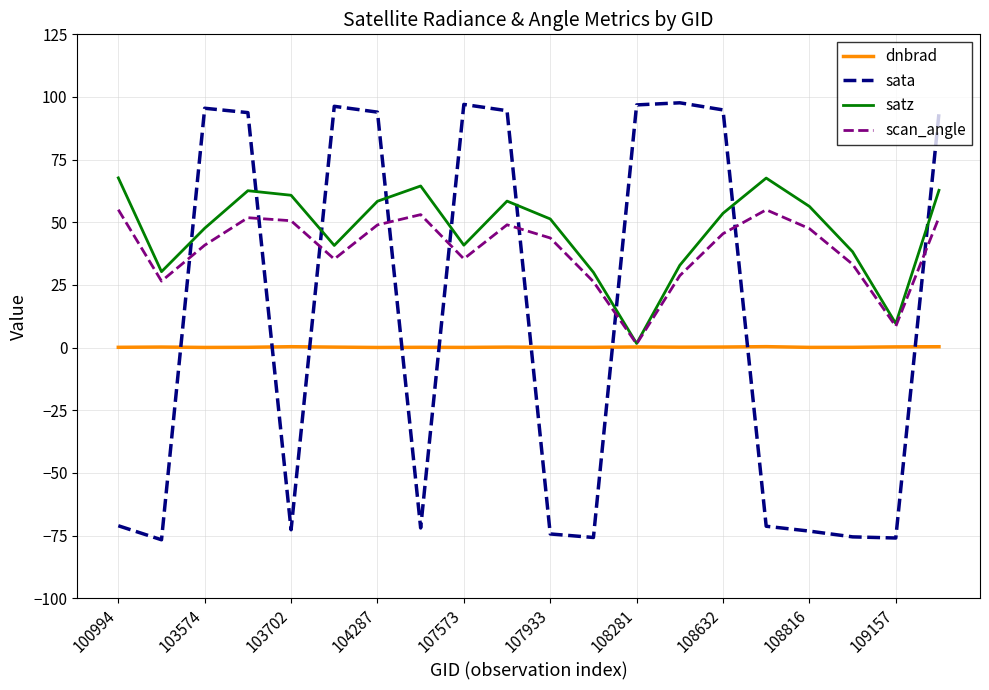

Which series has the largest range (max minus min)?

sata